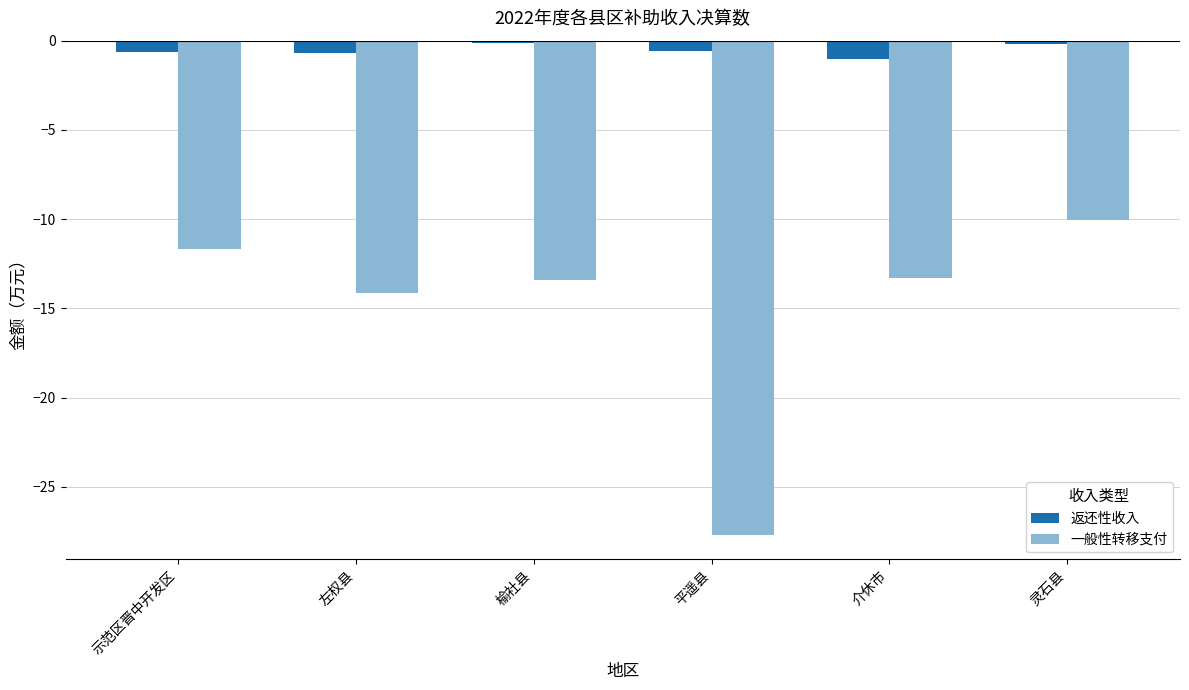

What is the maximum value for 返还性收入?

-0.1